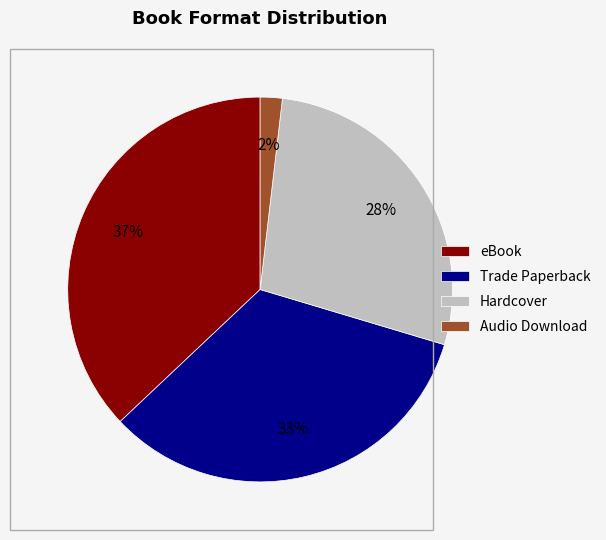

To the nearest percent, what is the difference between the largest and smallest slice percentages?

35%